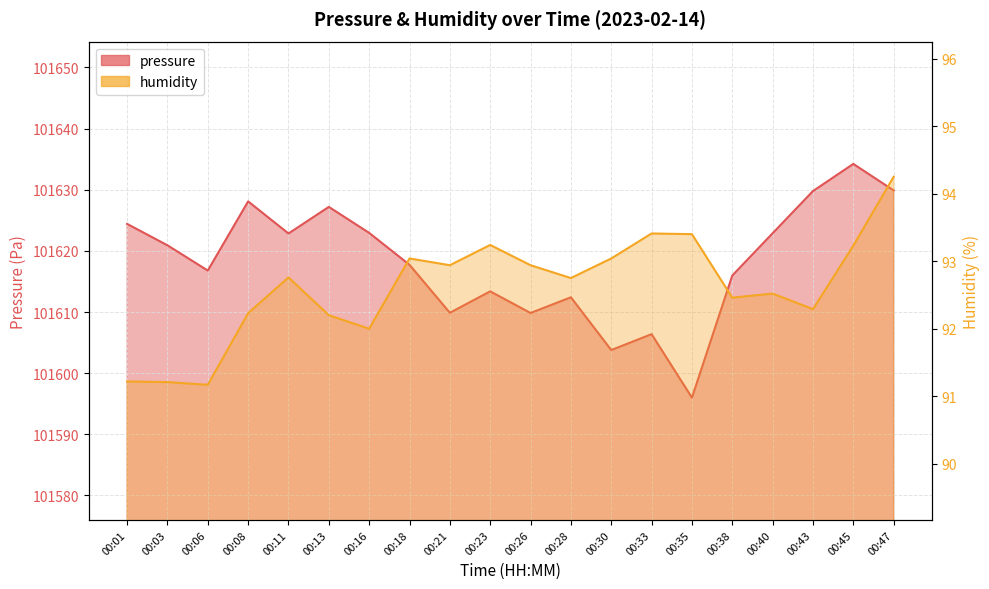

What is the spread (max minus min) of values at 00:13?

101535.0